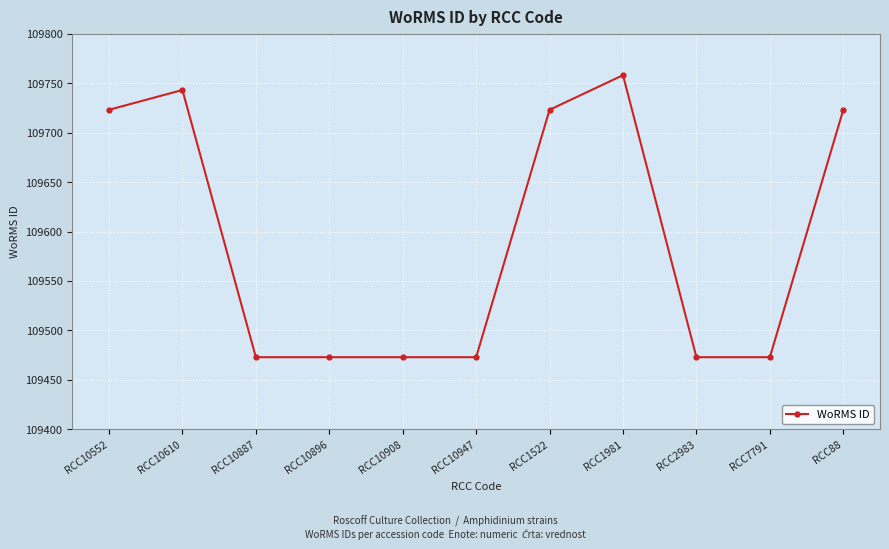

What is the average value?

109592